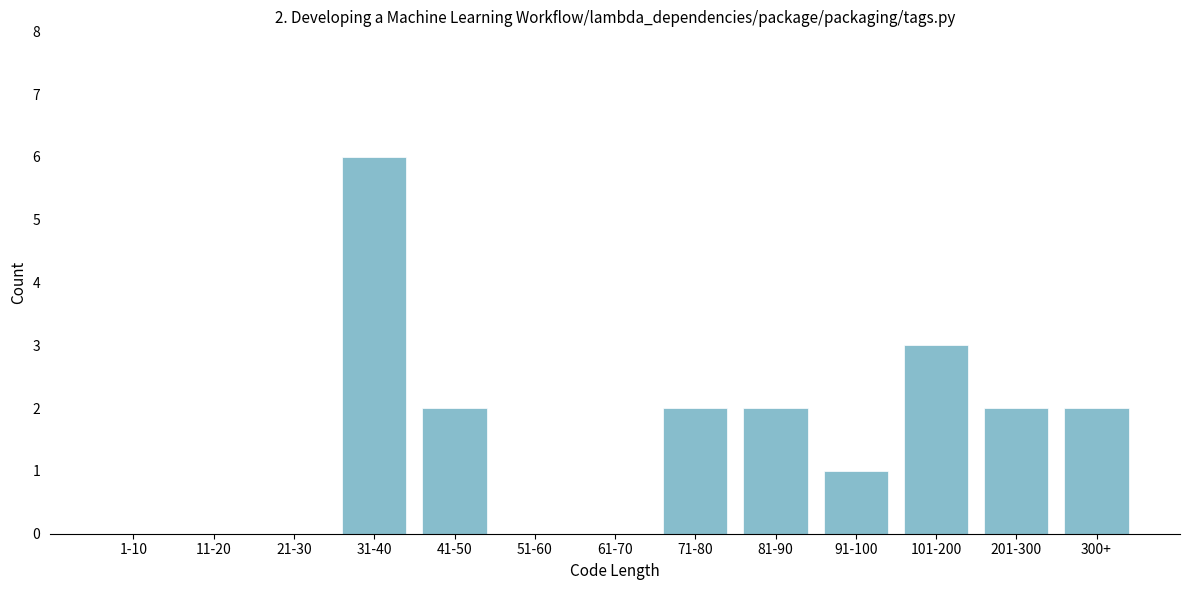

Reading left to right, what are all the values shown in this chart?

1-10=0	11-20=0	21-30=0	31-40=6	41-50=2	51-60=0	61-70=0	71-80=2	81-90=2	91-100=1	101-200=3	201-300=2	300+=2